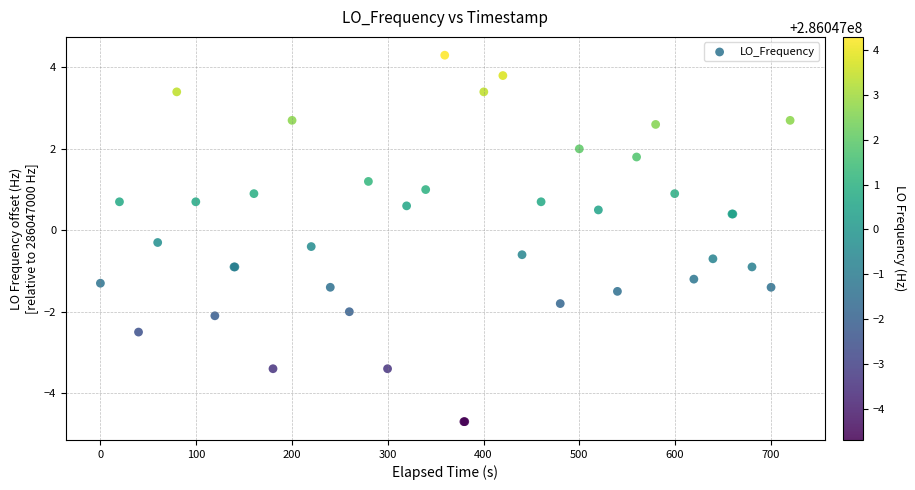

What Y value in the scatter plot is closest to 0?

-0.3